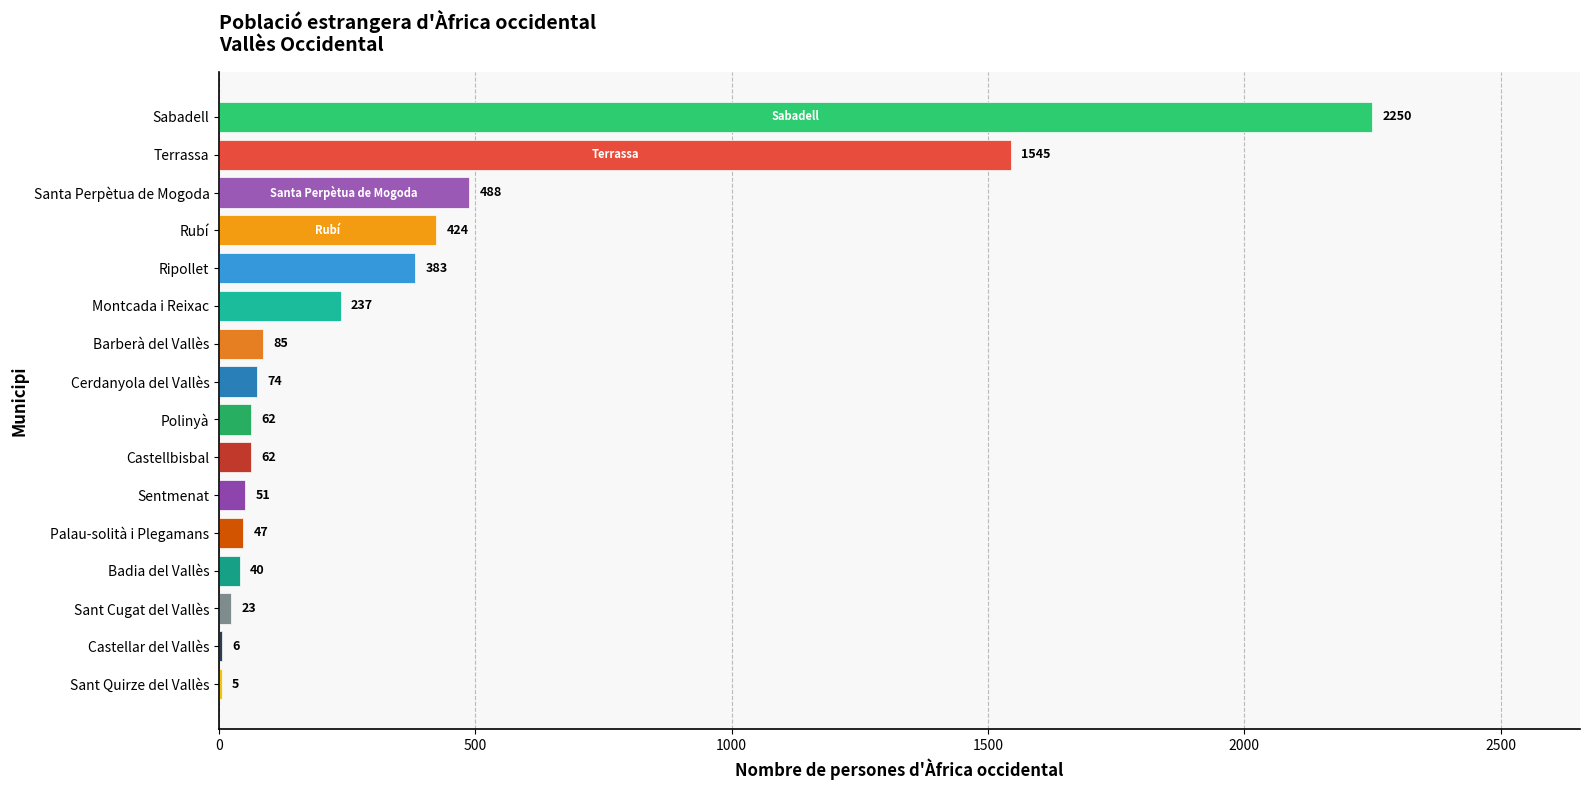

What is the sum of all values?

5782